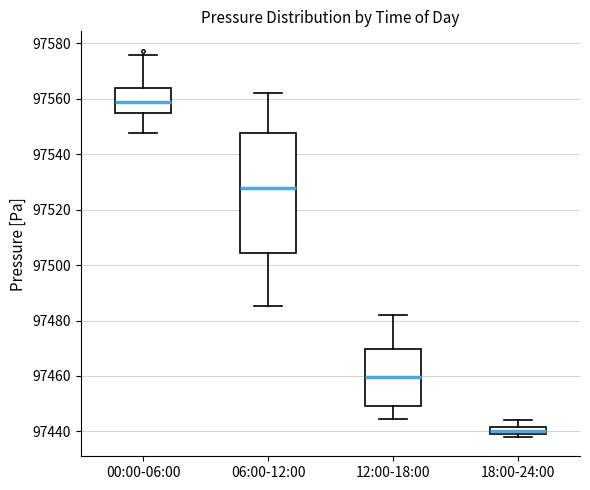

Comparing the boxes themselves (not the whiskers), which one is the tallest?

06:00-12:00